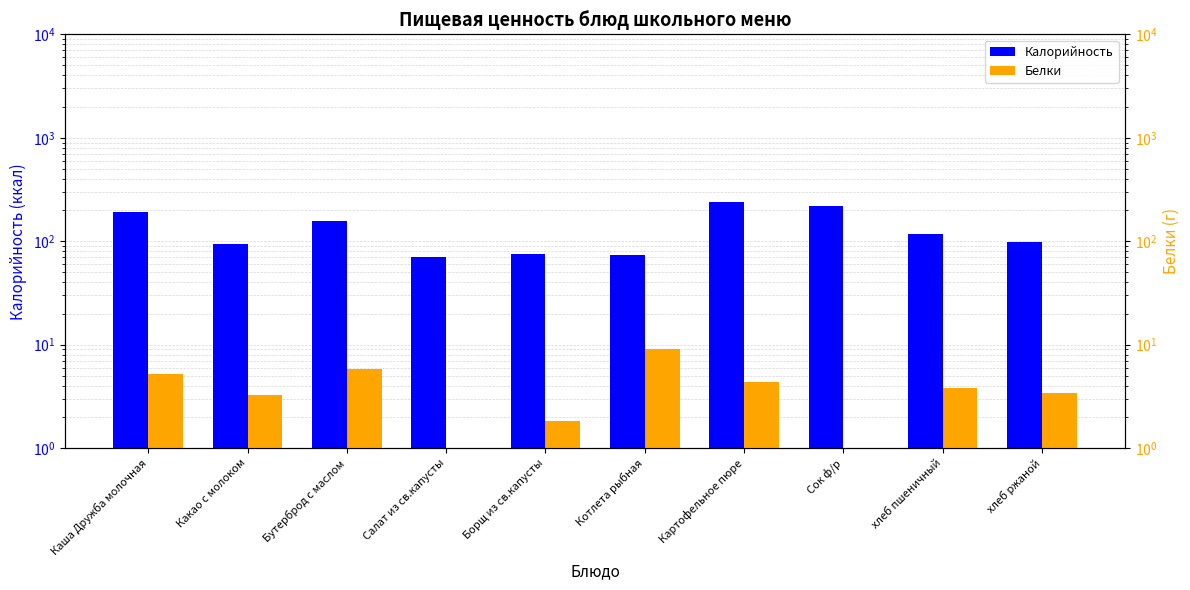

Is the value of Белки at Каша Дружба молочная greater than the value of Калорийность at хлеб ржаной?

No